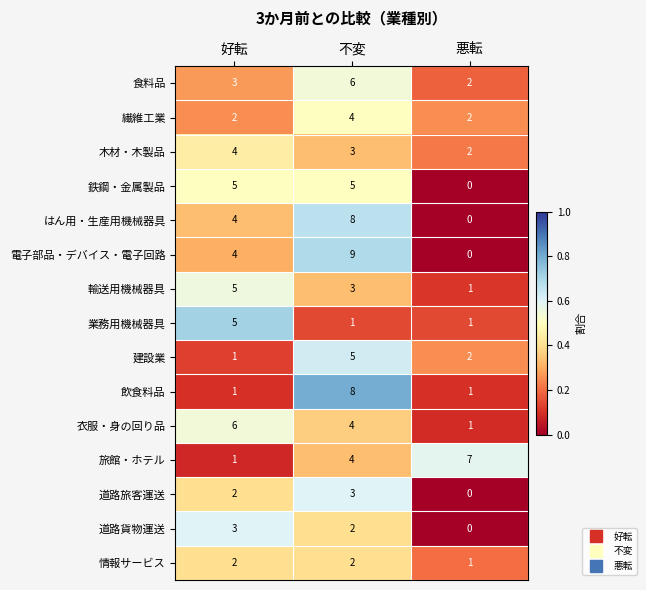

The はん用・生産用機械器具 series shows 3 at 好転. True or false?

False